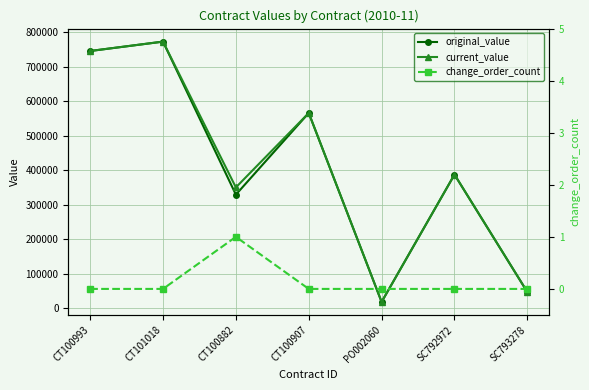

True or false: original_value and change_order_count cross at least once.

False